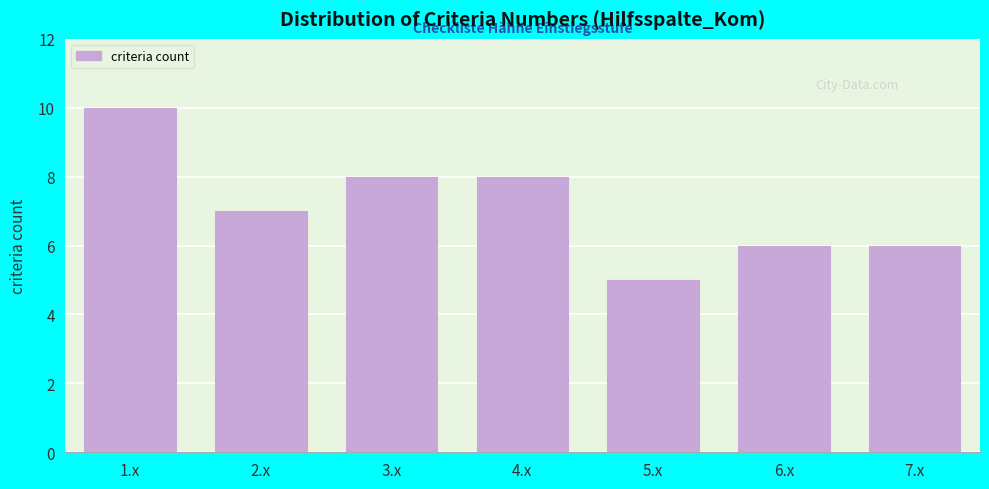

Reading right to left, what are all the values shown in this chart?

7.x=6	6.x=6	5.x=5	4.x=8	3.x=8	2.x=7	1.x=10